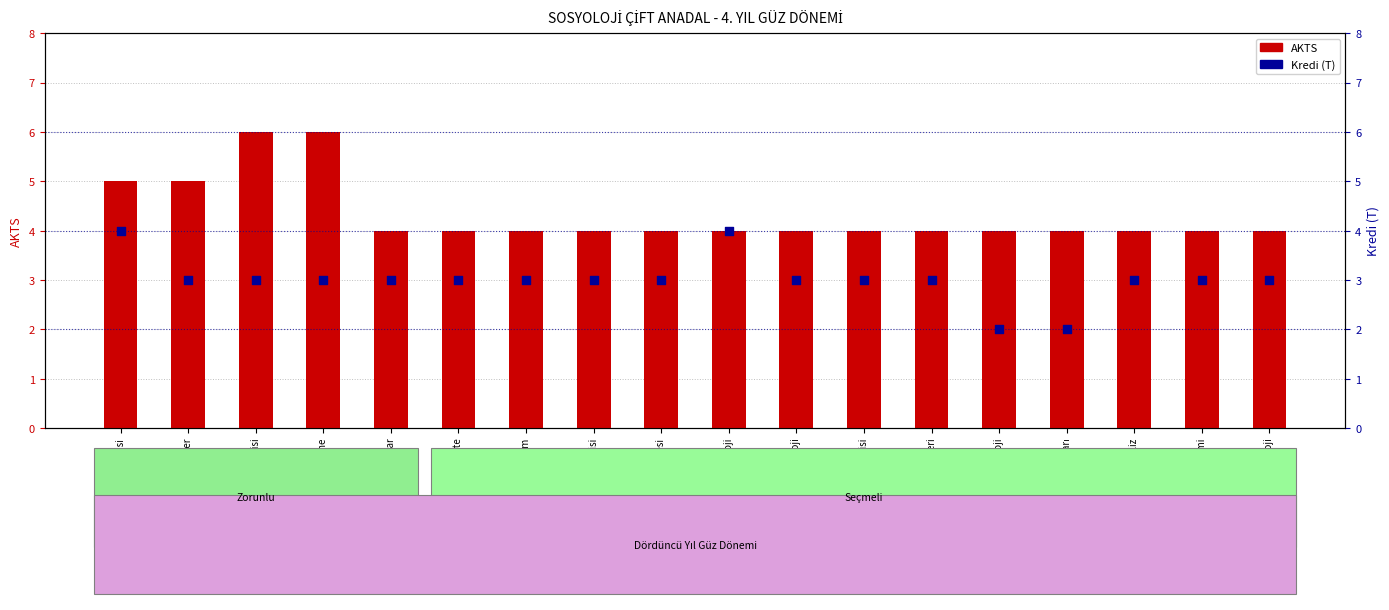

What is the total value across all series at Veri İşleme ve Analiz?

7